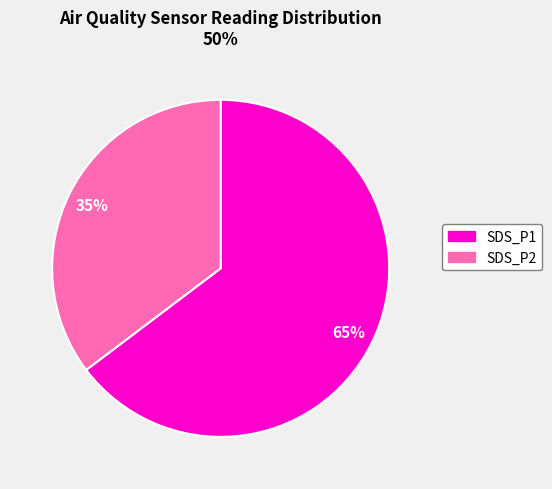

Which category has the biggest portion of the pie?

SDS_P1